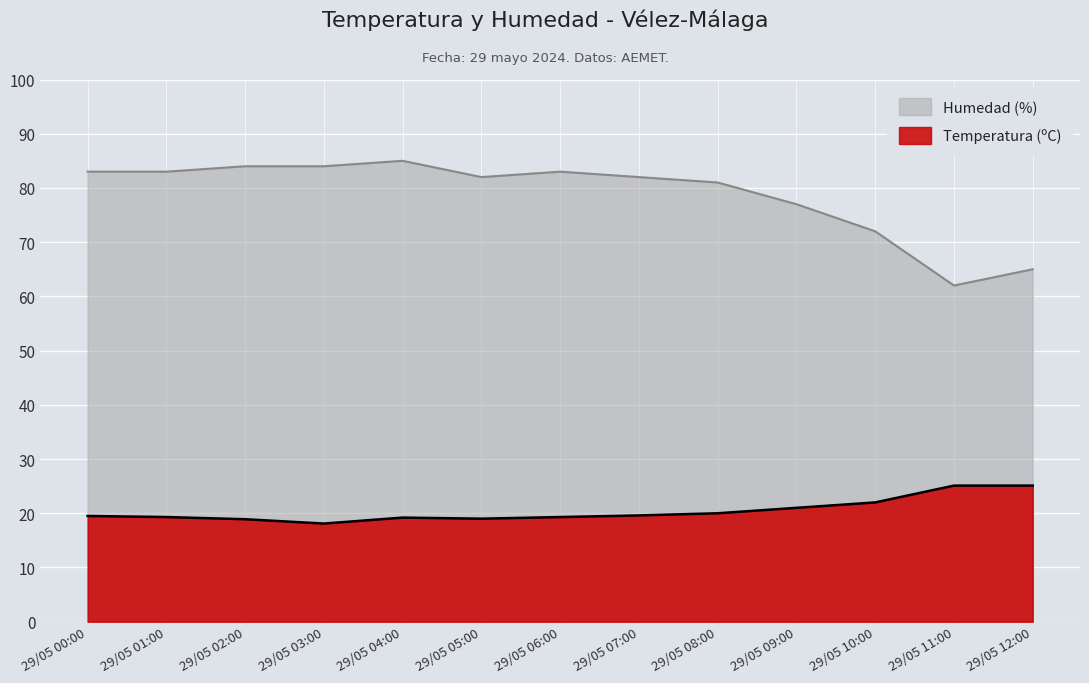

The value of Humedad (%) at 29/05 12:00 is 43.3. True or false?

False